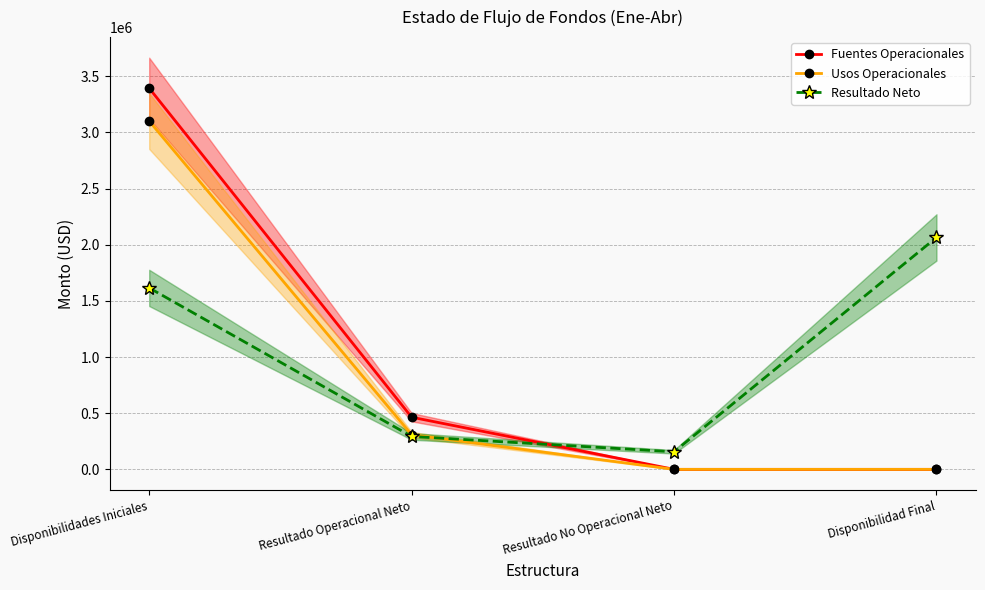

How many lines are shown in the chart?

3